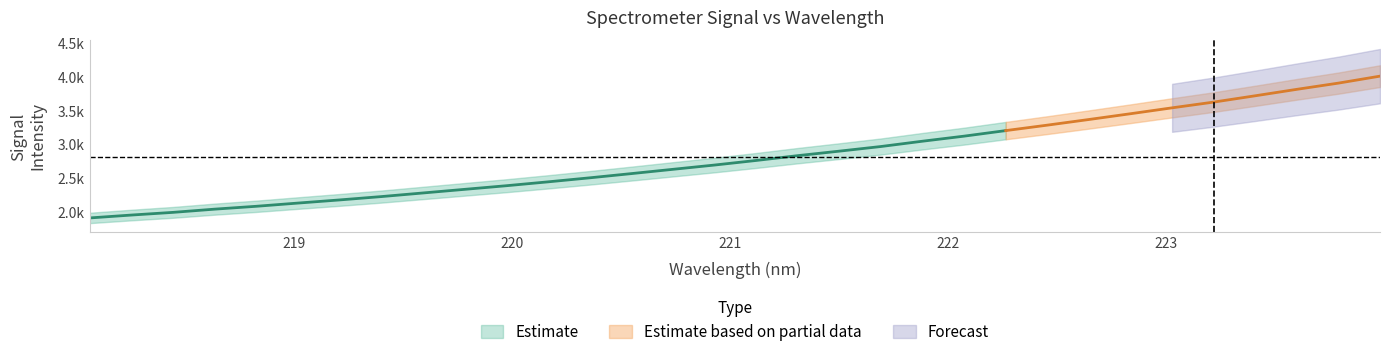

What is the sum of the values at 218.442 and 221.3083?

4836.0